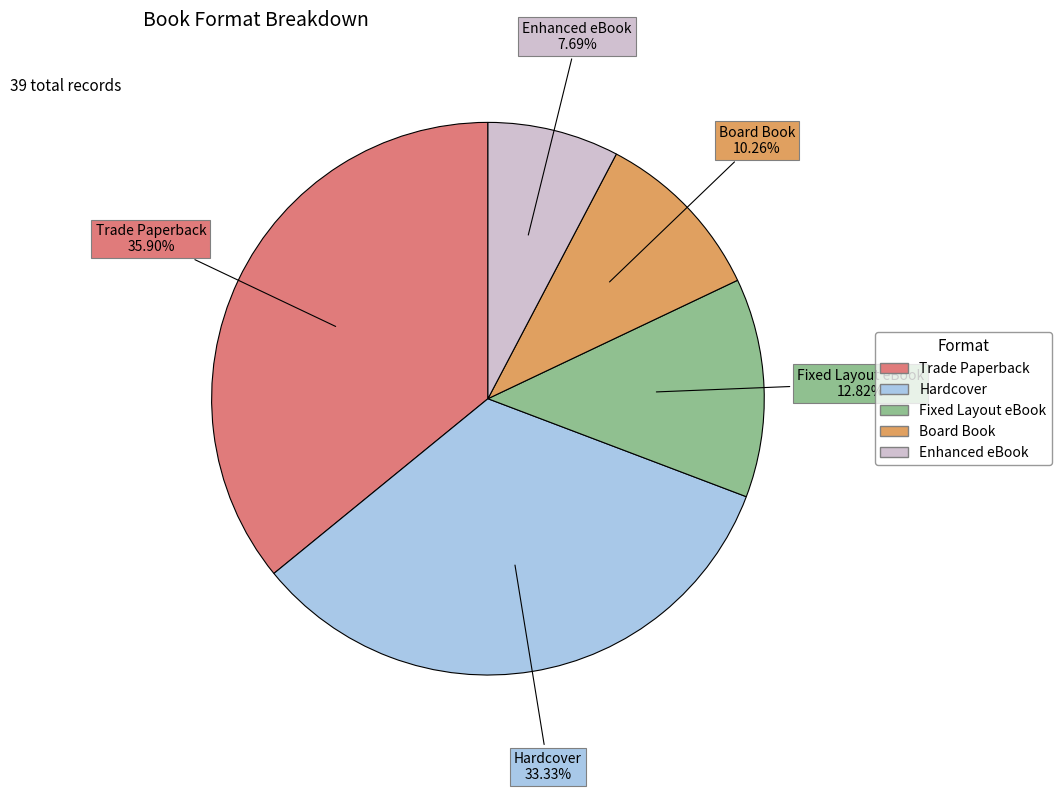

What percentage is the Trade Paperback slice, to the nearest percent?

36%